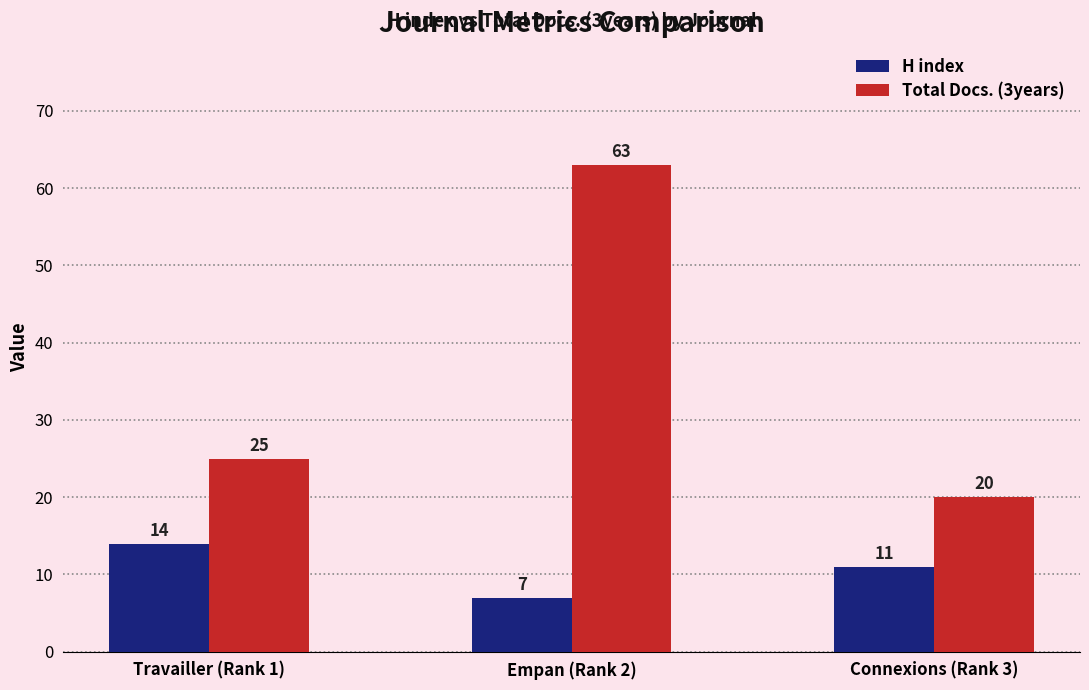

How many bars are there in total?

6